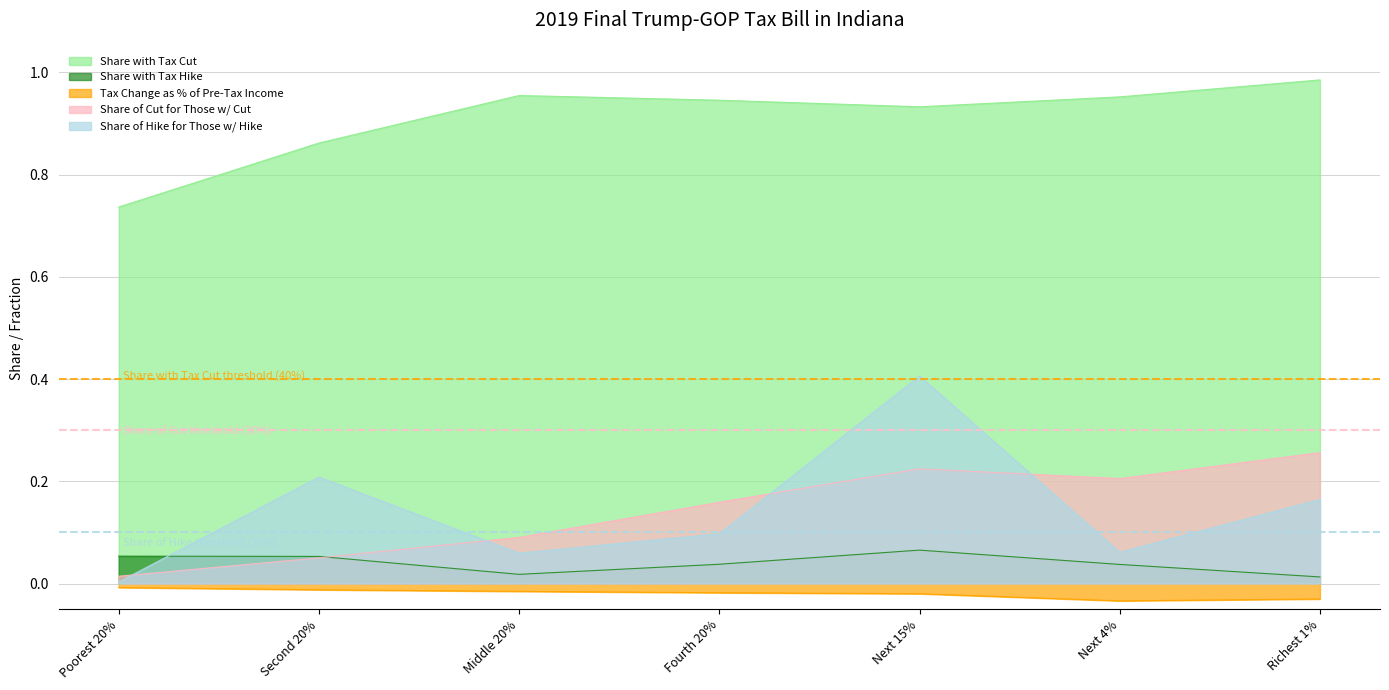

Does the chart display data point markers on the line(s)?

No